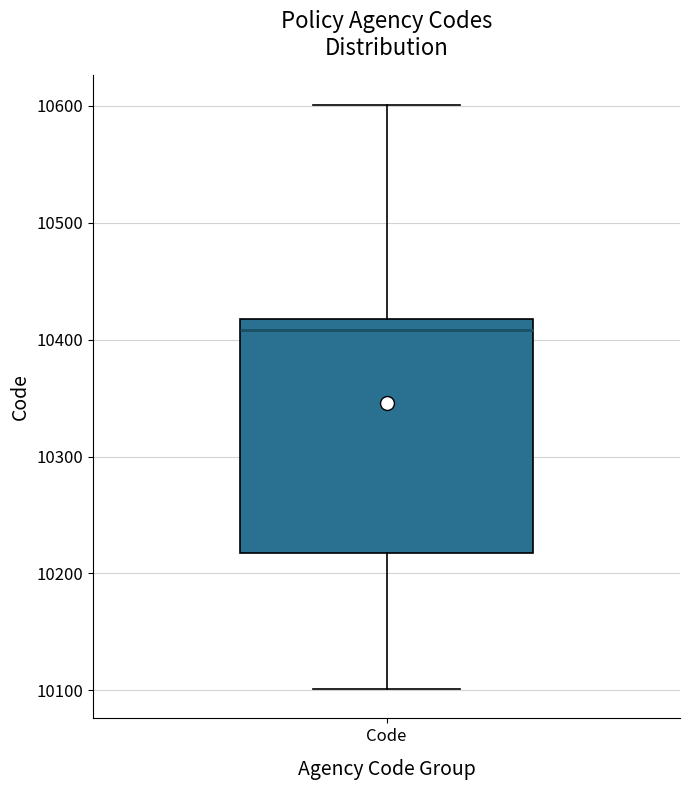

Read this box plot against the y-axis: the position of the median line, the range covered by the box, and the ends of both whiskers. The values are not printed on the chart, so give them approximately, as read against the axis.

median 10410, box 10220 to 10420, whiskers 10100 to 10600